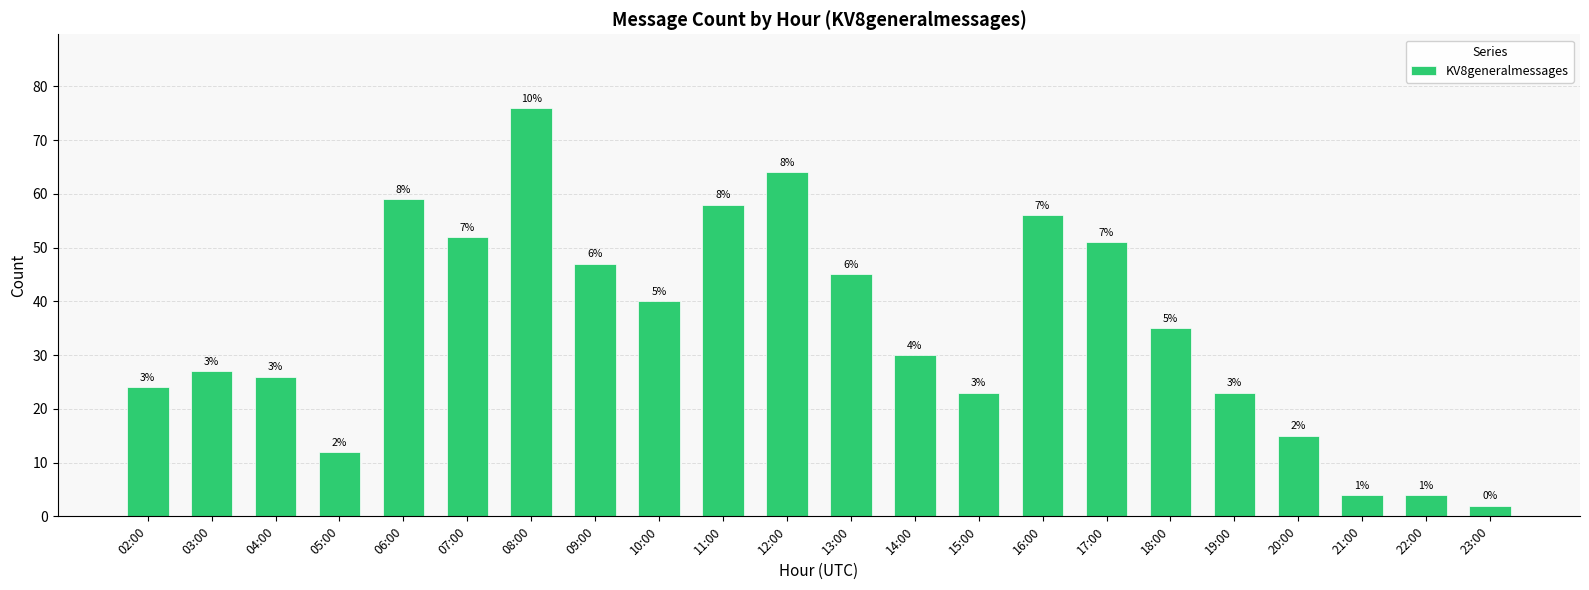

What is the maximum value shown in the chart?

76